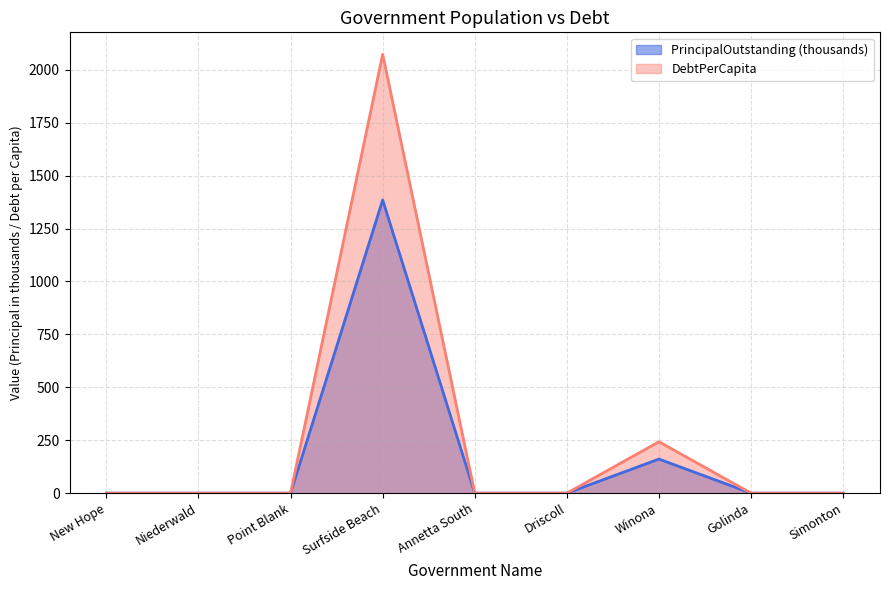

The PrincipalOutstanding series shows 0.0 at Golinda. True or false?

True